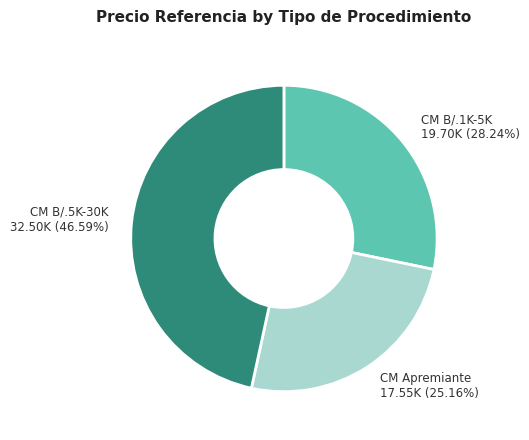

Is there a majority slice in this chart?

No